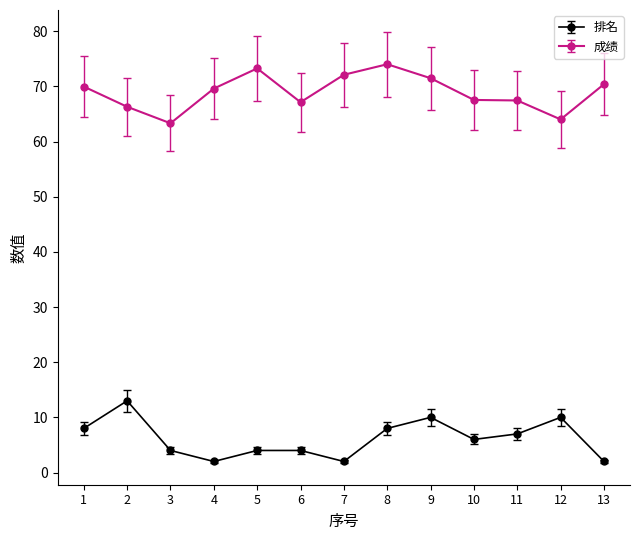

The 排名 series shows 10.0 at 9. True or false?

True